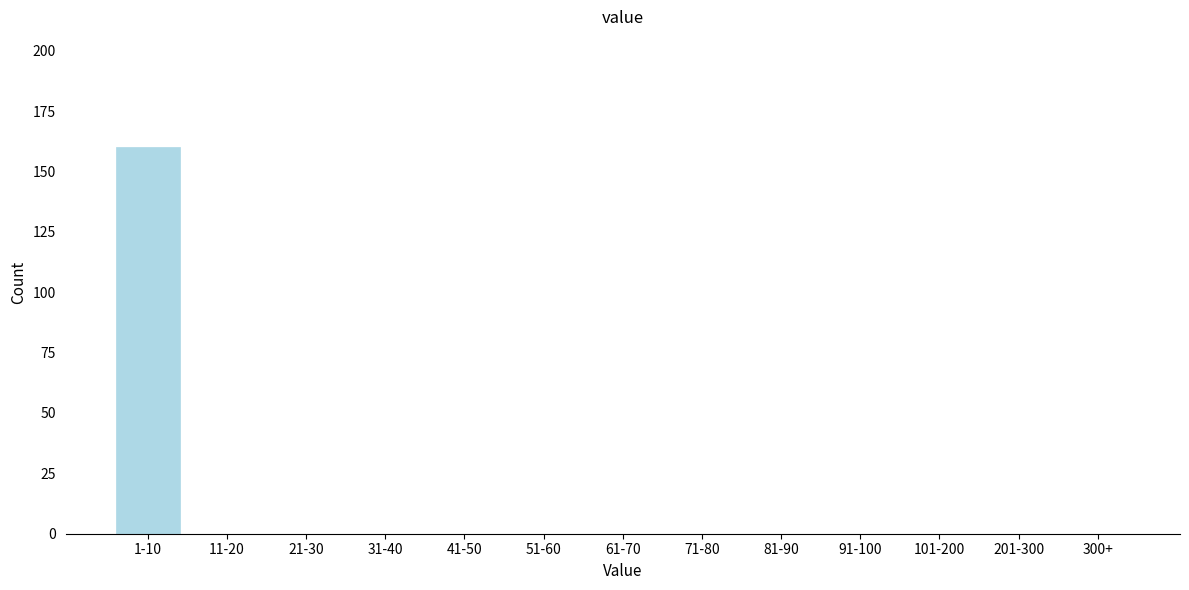

Reading left to right, extract all data points from this chart.

1-10=160	11-20=0	21-30=0	31-40=0	41-50=0	51-60=0	61-70=0	71-80=0	81-90=0	91-100=0	101-200=0	201-300=0	300+=0